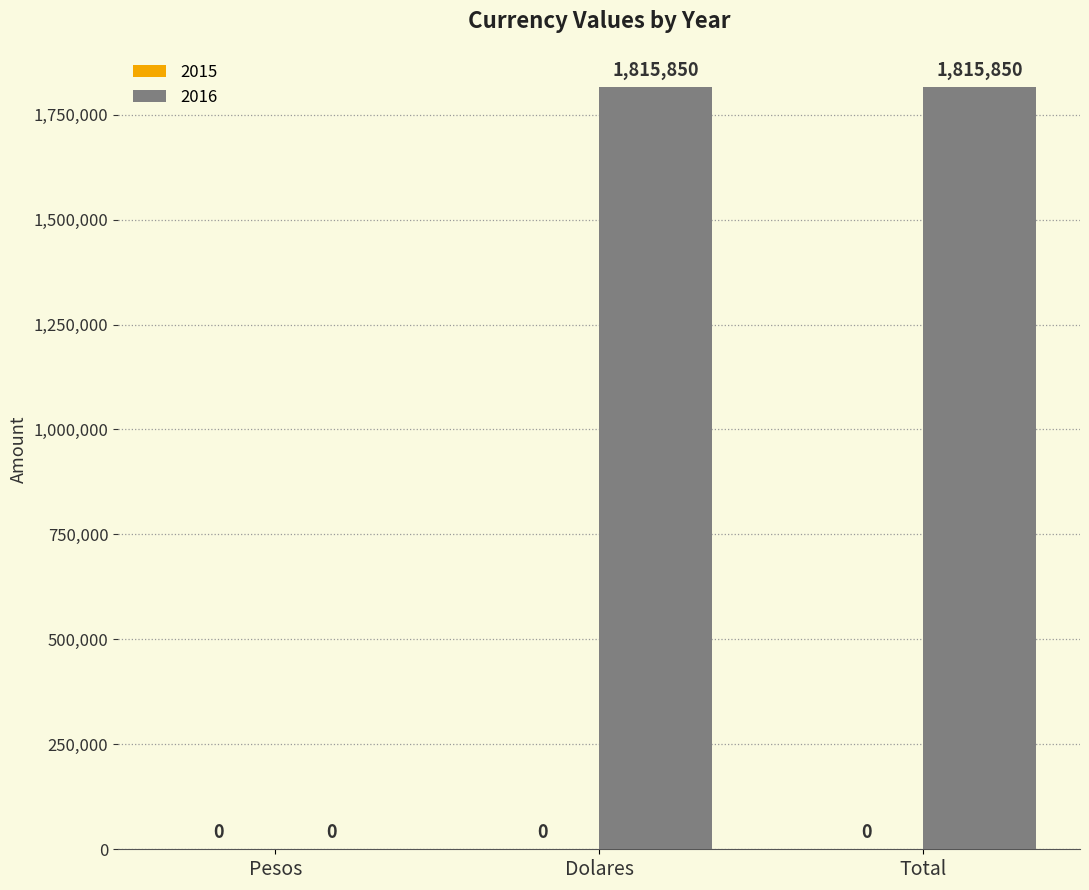

Approximately how many times larger is the value at Total compared to Dolares?

1.0